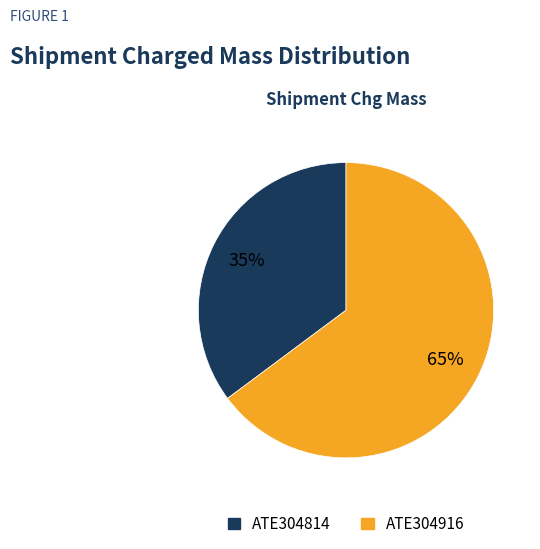

What is the majority slice?

ATE304916